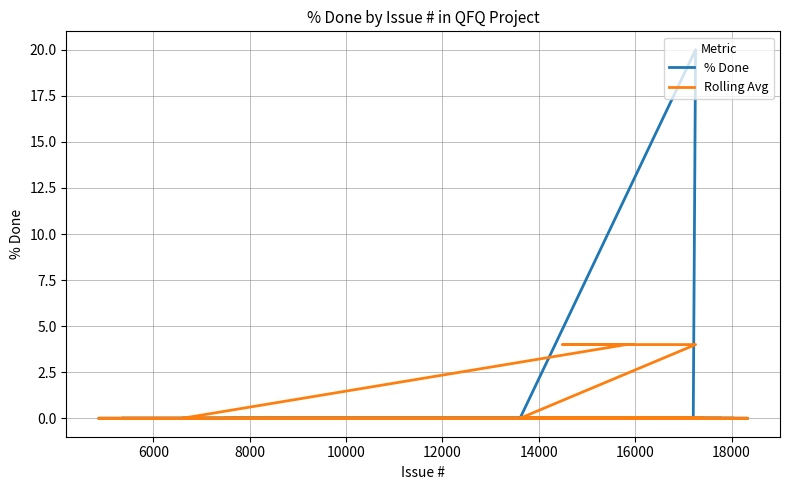

How many intersections are there between Rolling Avg and % Done?

1